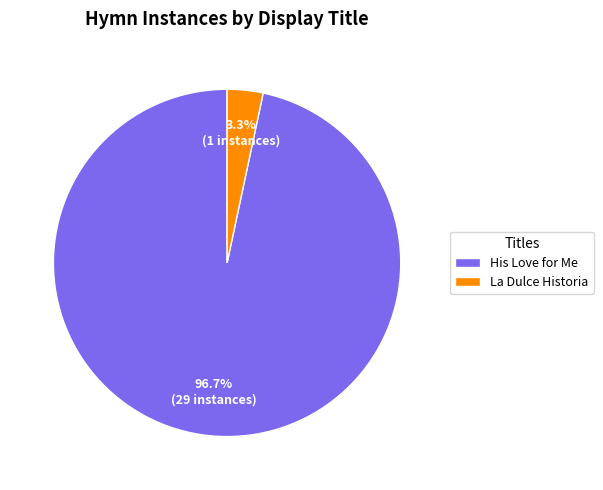

Do La Dulce Historia and His Love for Me together represent more than half of the pie?

Yes